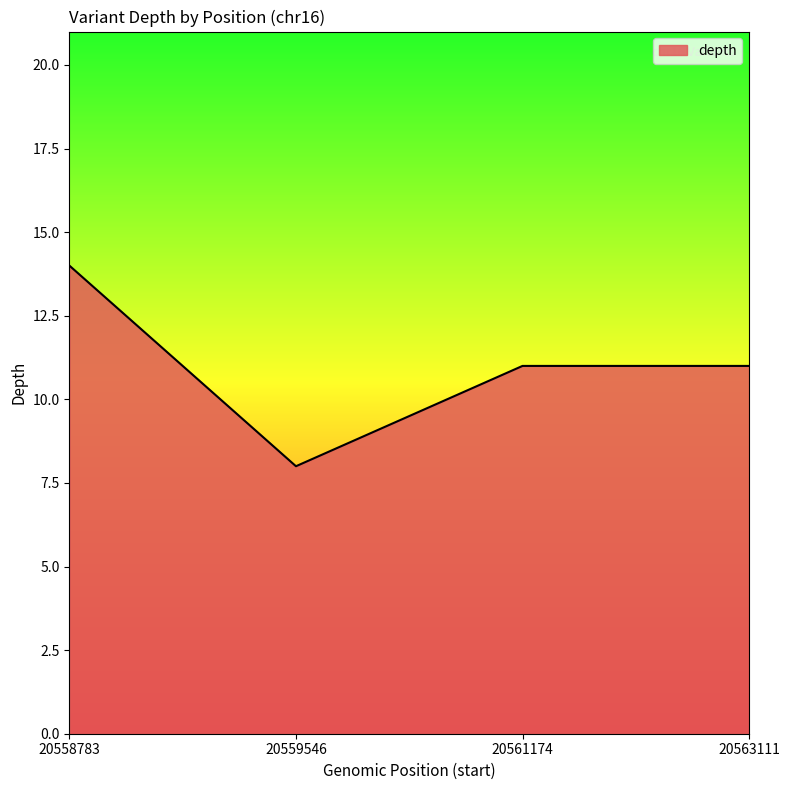

What is the smallest value displayed?

8